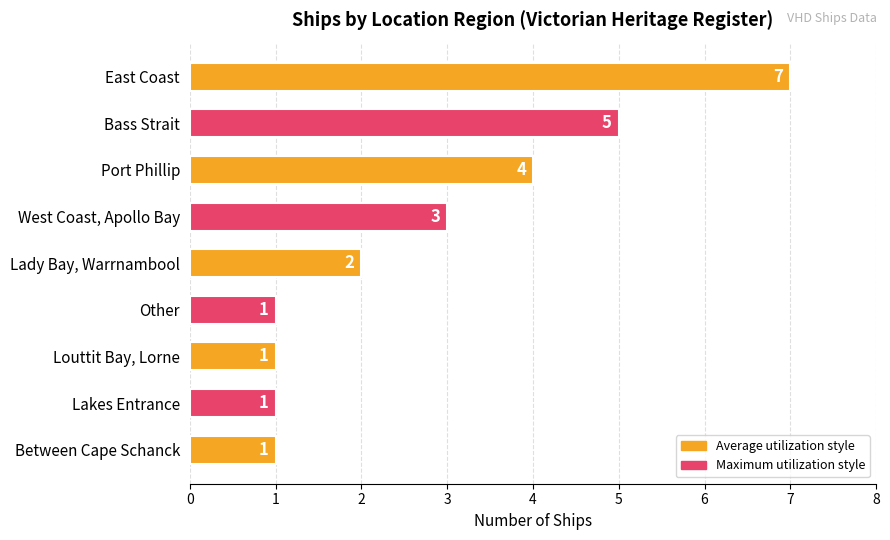

Reading bottom to top, what are all the values shown in this chart?

Between Cape Schanck=1	Lakes Entrance=1	Louttit Bay, Lorne=1	Other=1	Lady Bay, Warrnambool=2	West Coast, Apollo Bay=3	Port Phillip=4	Bass Strait=5	East Coast=7